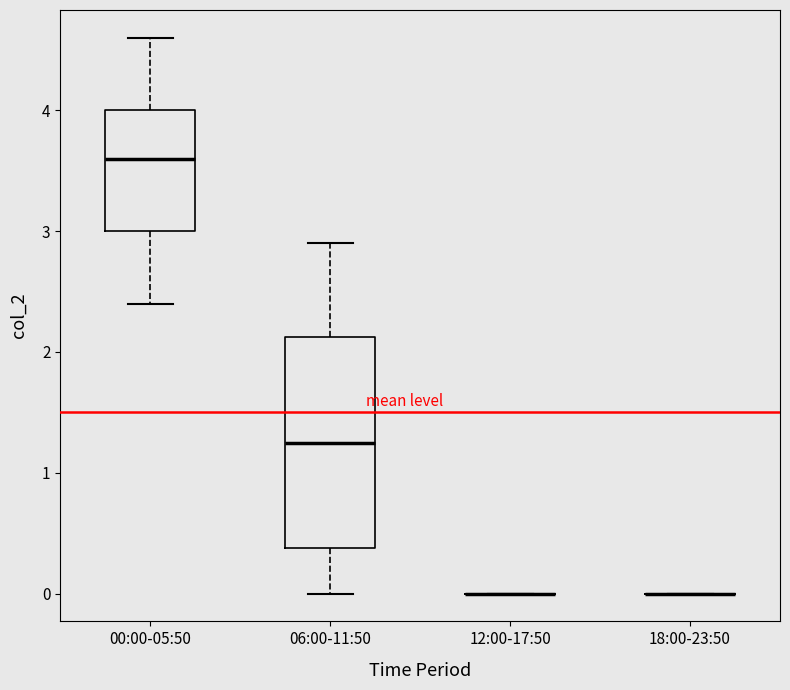

Reading left to right, read every box against the y-axis: the position of its median line, the range the box covers, and the ends of its whiskers. The values are not printed on the chart, so give them approximately, as read against the axis.

00:00-05:50: median 3.6, box 3.0 to 4.0, whiskers 2.4 to 4.6
06:00-11:50: median 1.3, box 0.4 to 2.1, whiskers 0.0 to 2.9
12:00-17:50: box collapsed to a line at 0.0, whiskers 0.0 to 0.0
18:00-23:50: box collapsed to a line at 0.0, whiskers 0.0 to 0.0